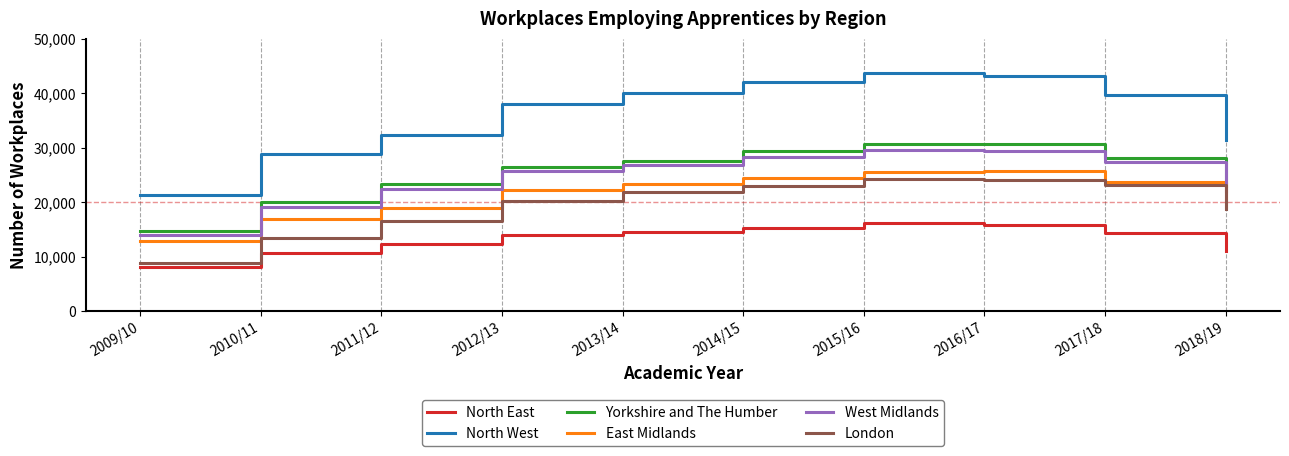

True or false: West Midlands has more than 1 points higher than both neighbors.

False